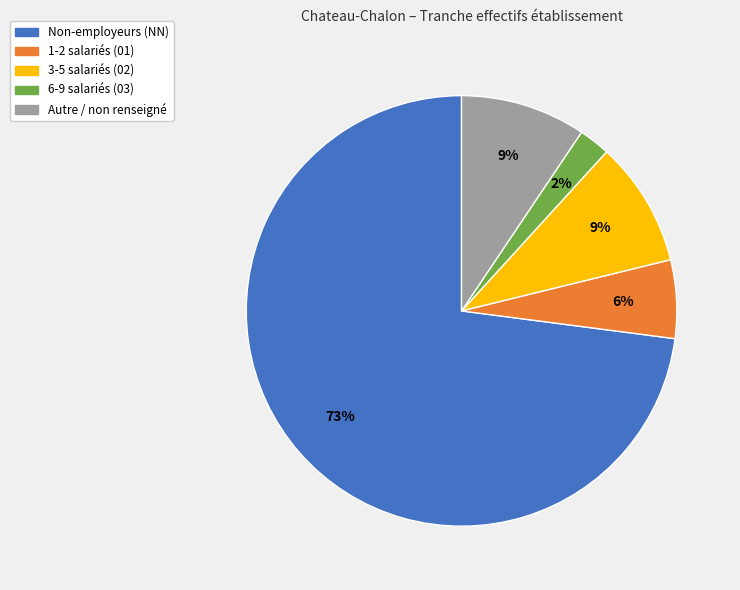

To the nearest percent, what is the average slice percentage?

20%